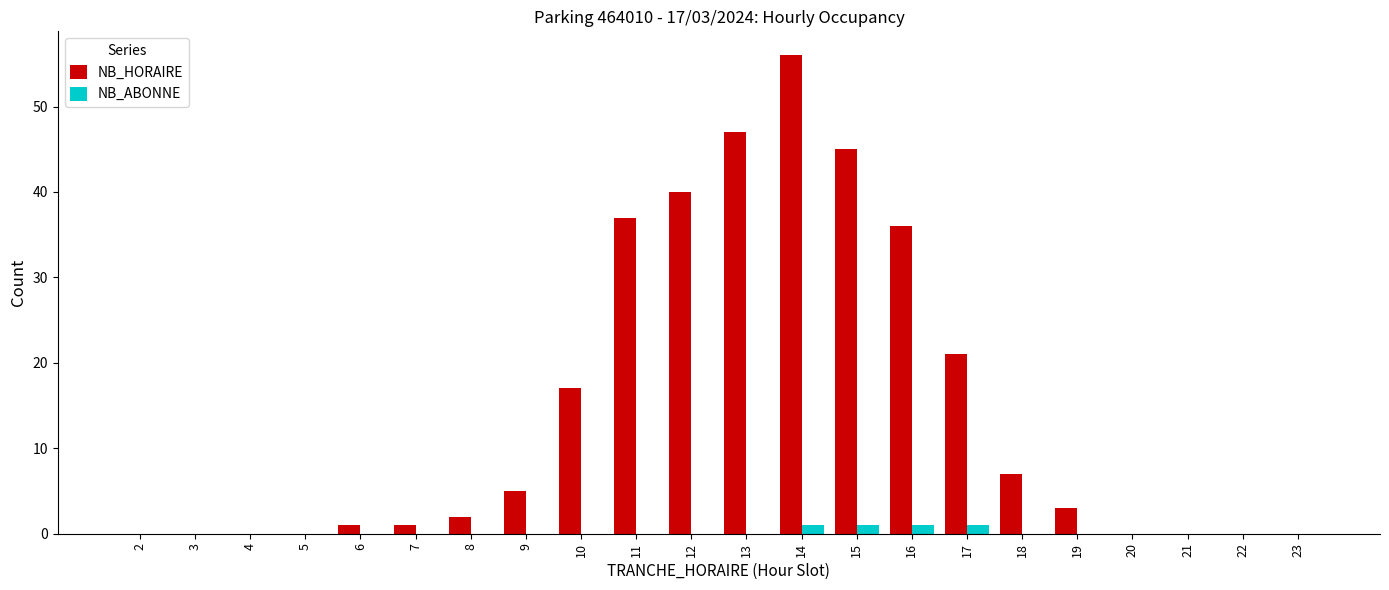

Which series changed the most between 2 and 11?

NB_HORAIRE